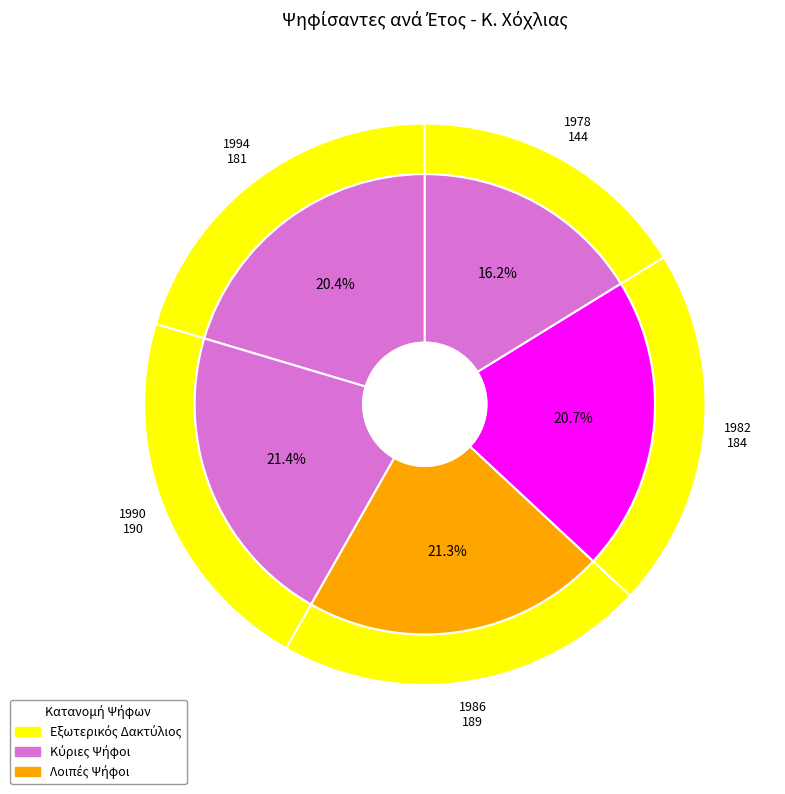

True or false: 1990 accounts for 10% of the total.

False